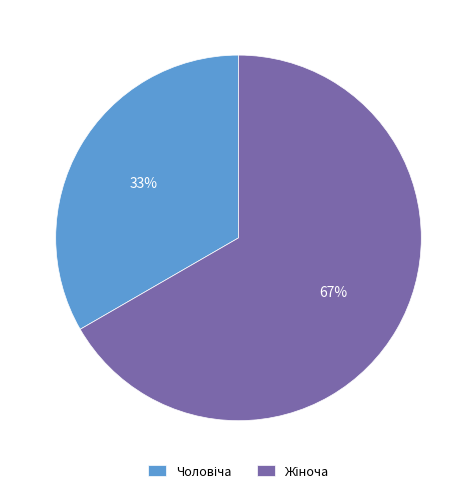

Is there any slice that represents more than half of the pie?

Yes